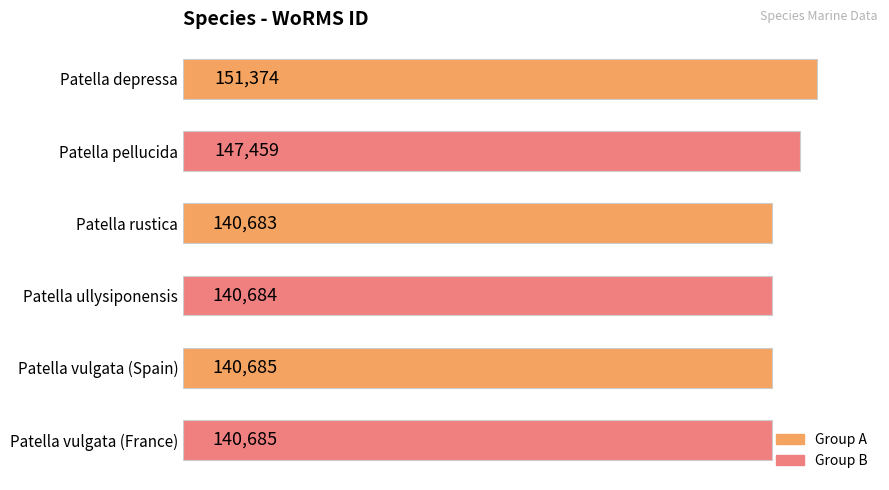

The value at Patella depressa is 236594. True or false?

False